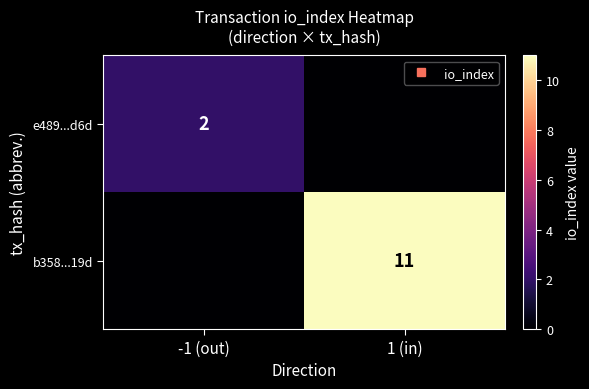

Is it true that e489...d6d equals 2 at -1 (out)?

True